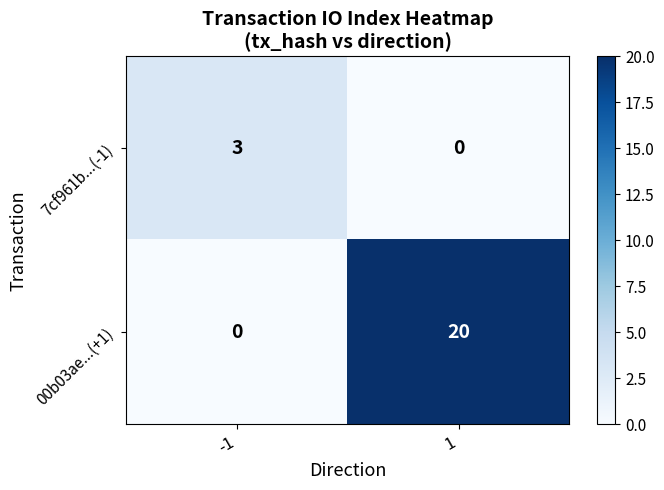

What value does the 00b03ae...(+1) series have at 1, to the nearest 10?

20